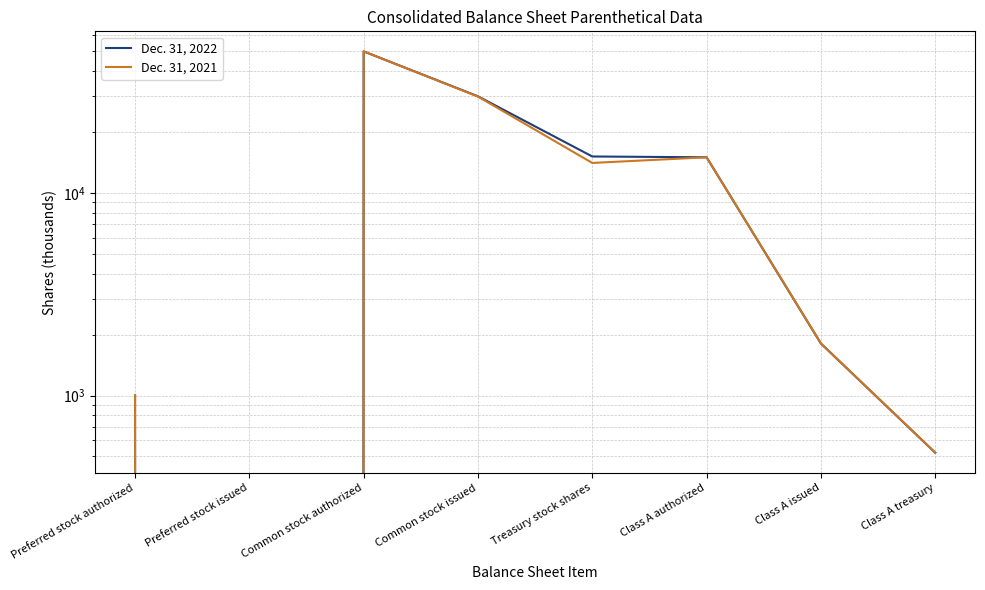

The Dec. 31, 2021 series shows 2862 at Class A issued. True or false?

False